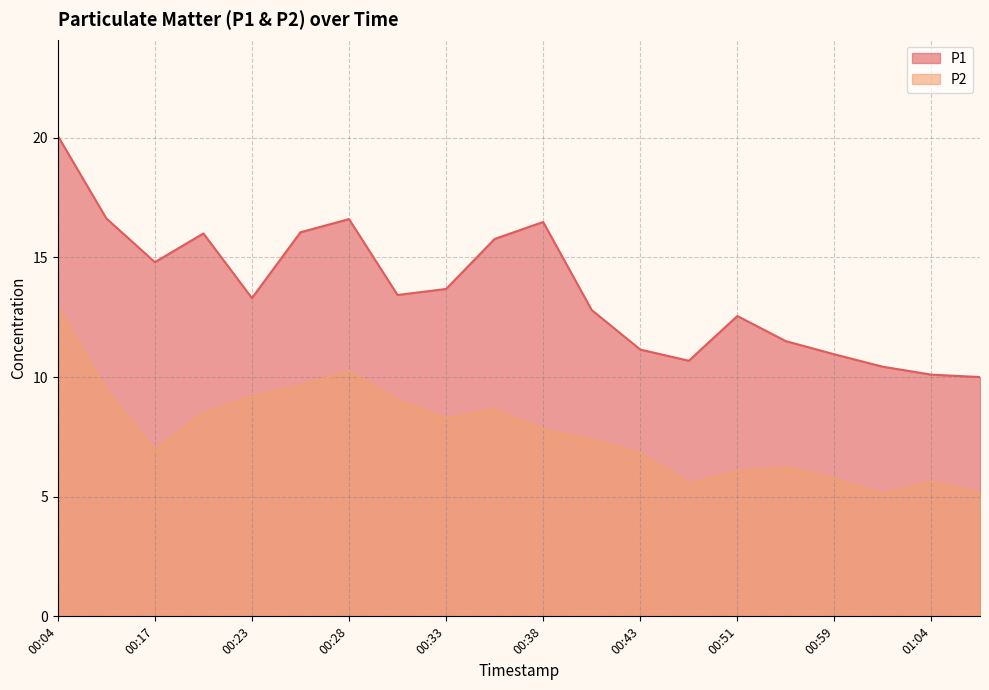

What is the maximum value shown in the chart?

20.1